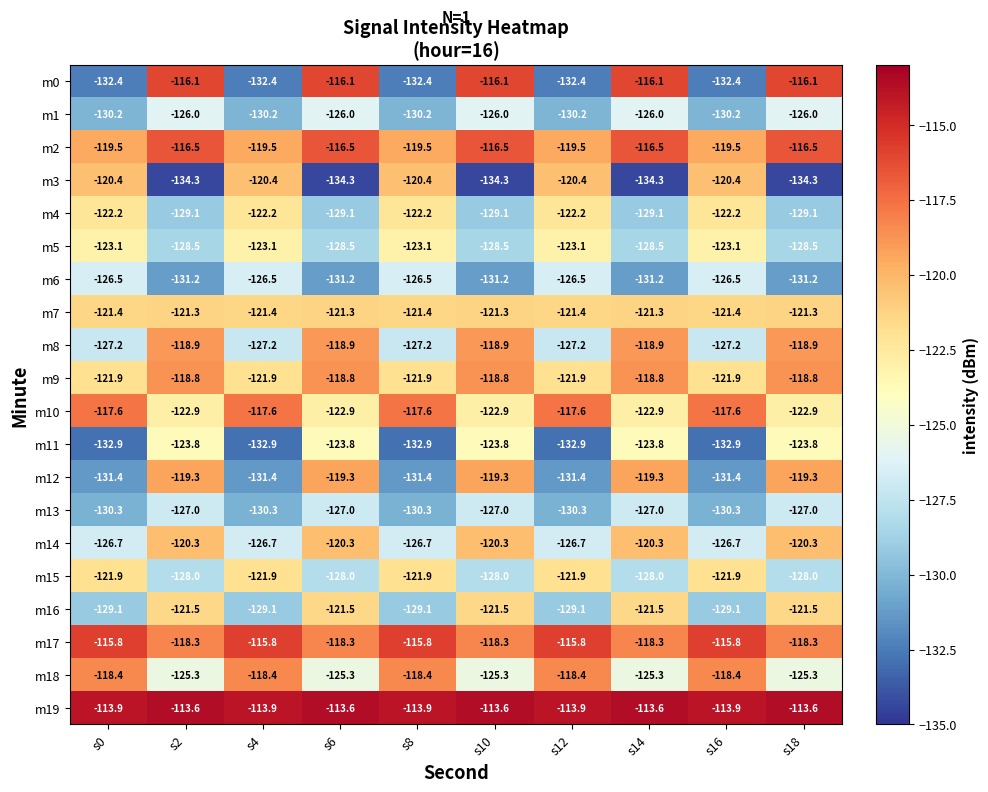

Between s0 and s14, which series saw the biggest shift?

m0